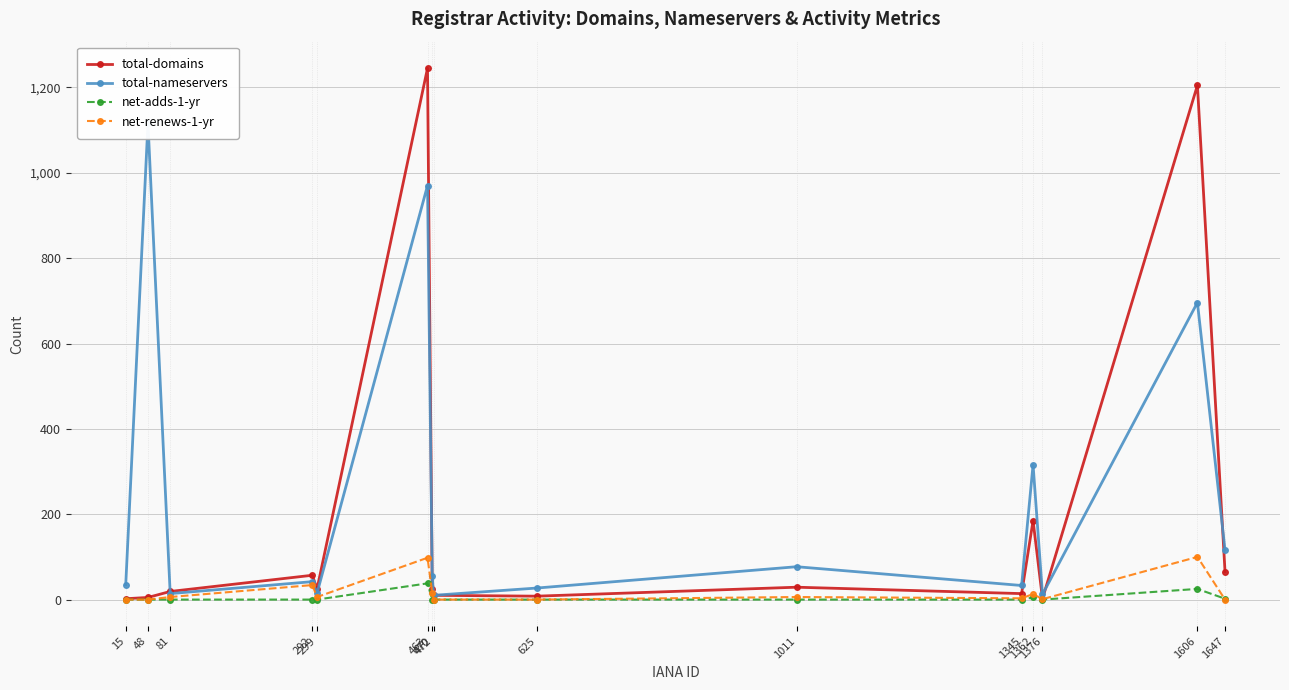

How many values in the total-domains series are below 25?

7